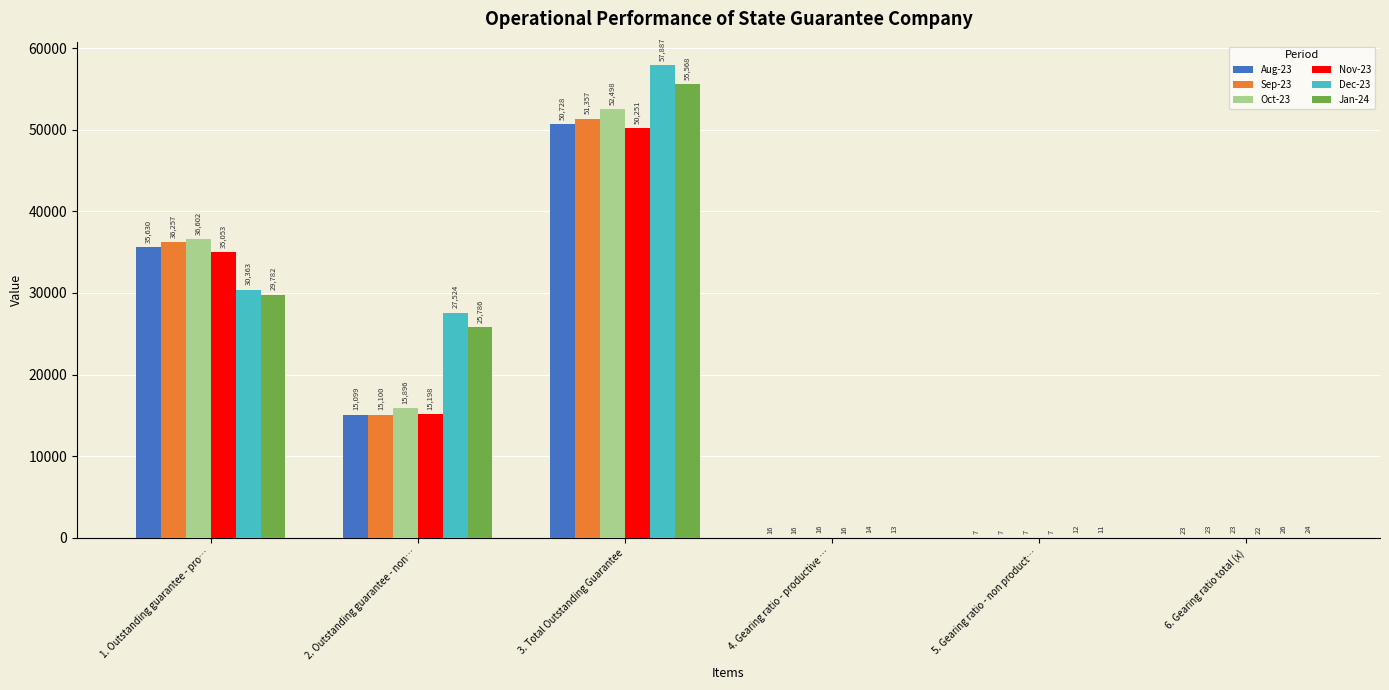

At which category does the chart reach its peak across all series?

3. Total Outstanding Guarantee